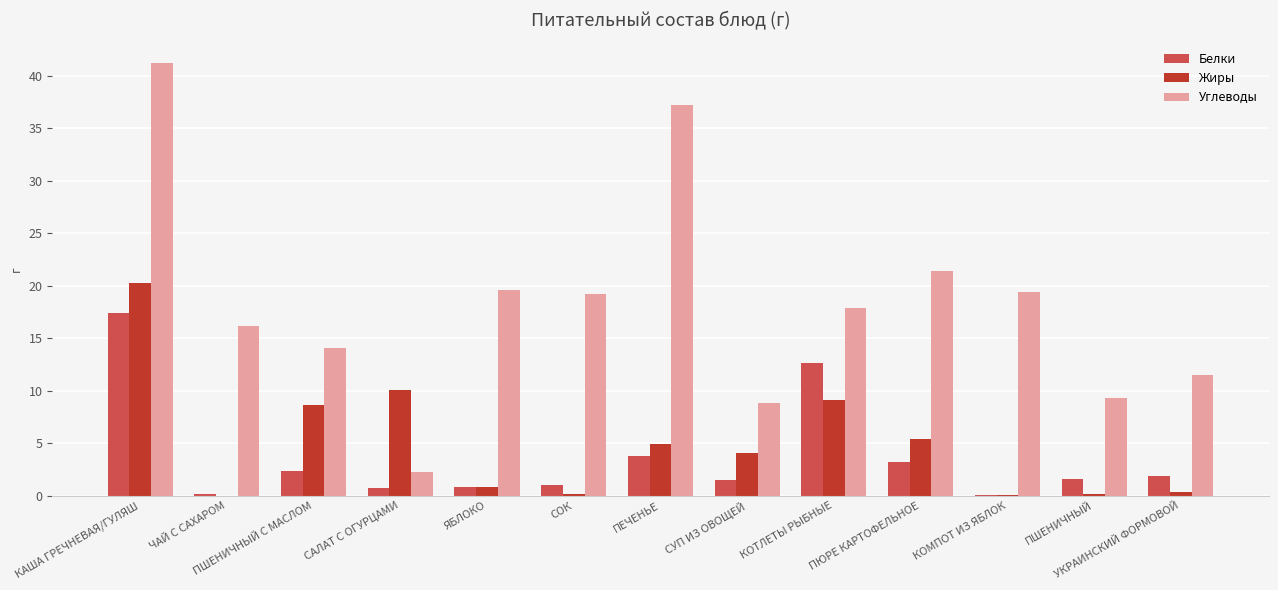

Between ПШЕНИЧНЫЙ С МАСЛОМ and САЛАТ С ОГУРЦАМИ, which series saw the biggest shift?

Углеводы